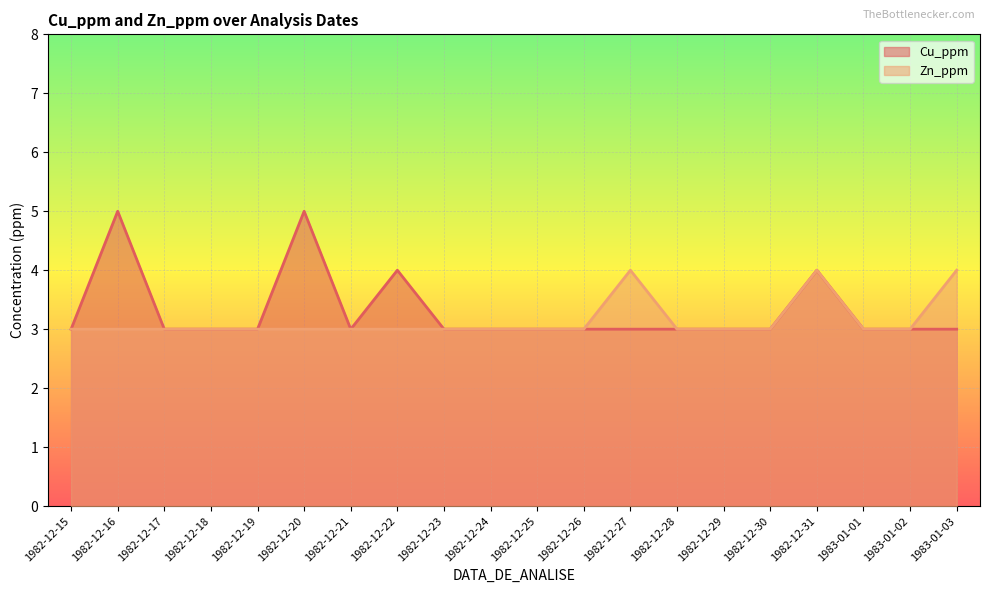

At which label is Zn_ppm closest to 3?

1982-12-15